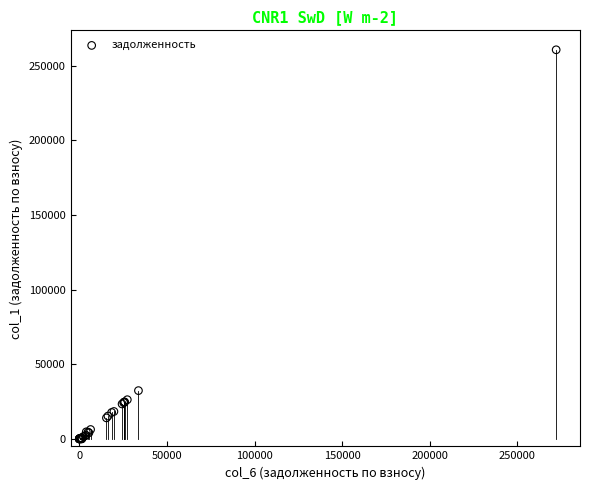

What Y value in the scatter plot is closest to 130359?

32329.0